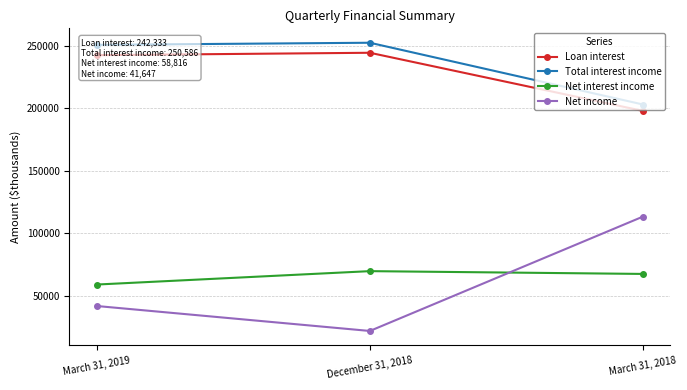

Is it true that Net income equals 113185 at March 31, 2018?

True